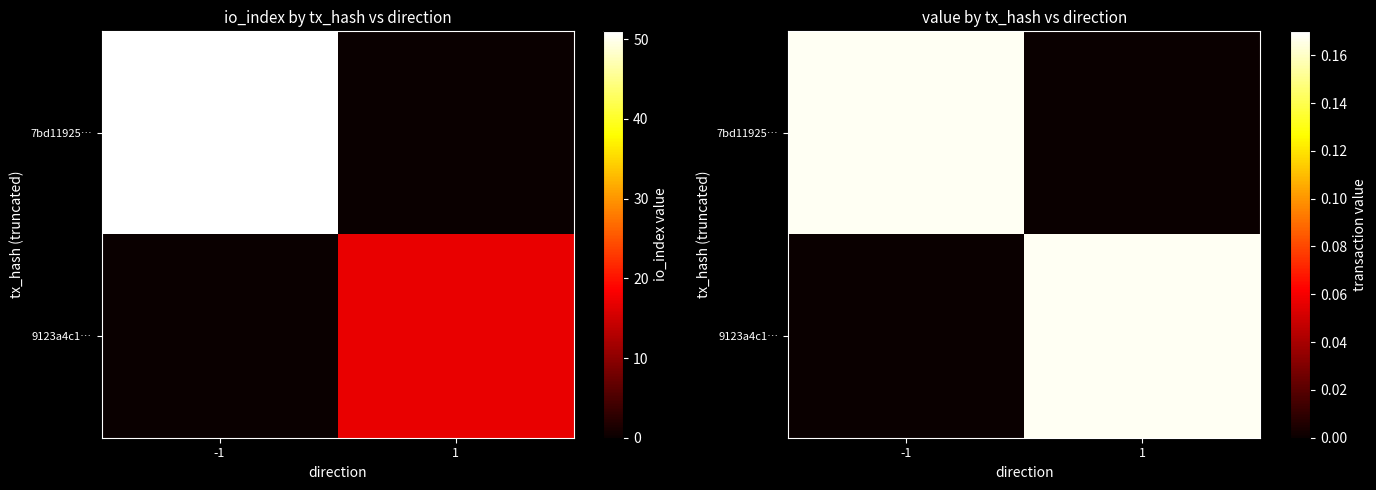

At which category is the sum across all series the highest?

-1